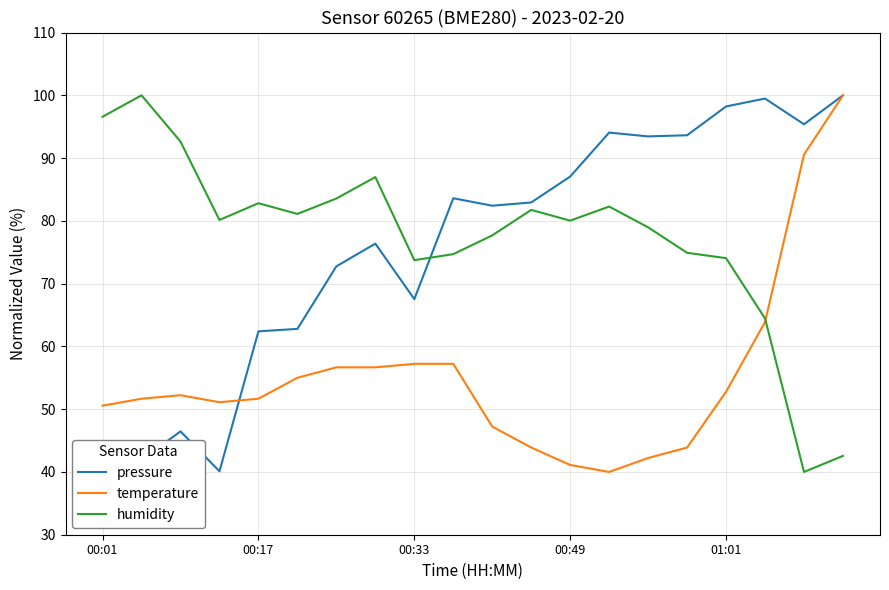

Where is temperature nearest to the value 70?

17